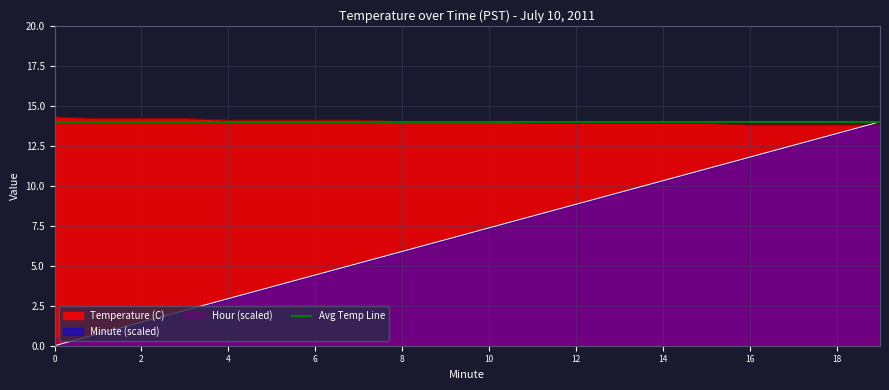

Between 4 and 14, which series saw the biggest shift?

Minute